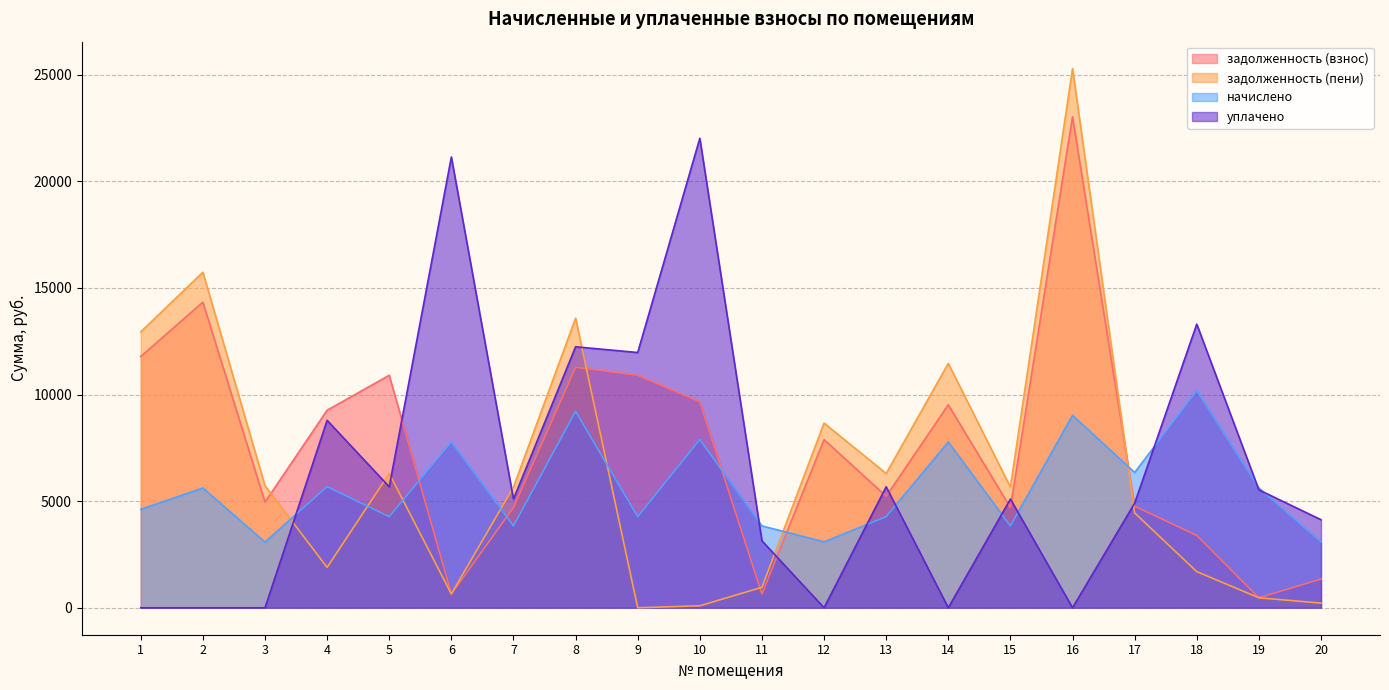

What is the difference between the second highest and second lowest values in the уплачено series?

21141.8